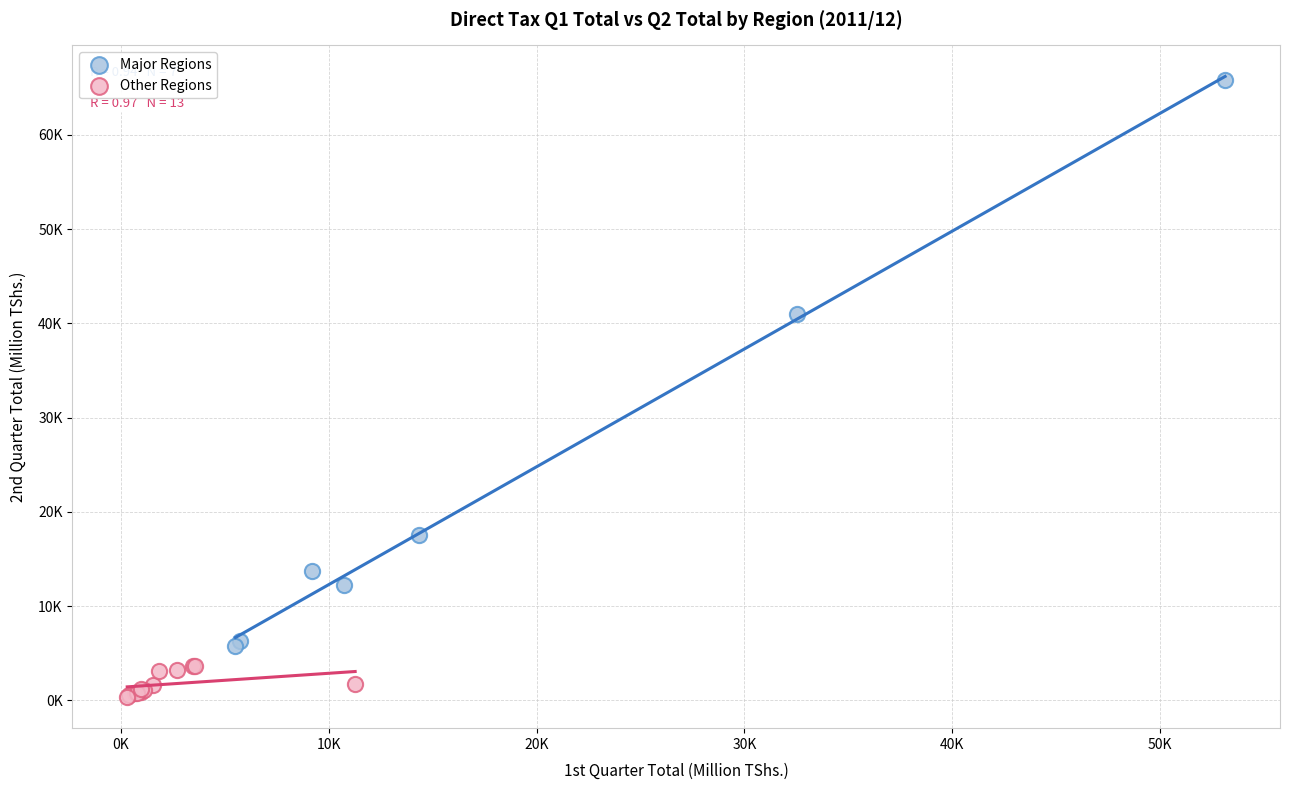

Which series contains the highest Y value?

Major Regions